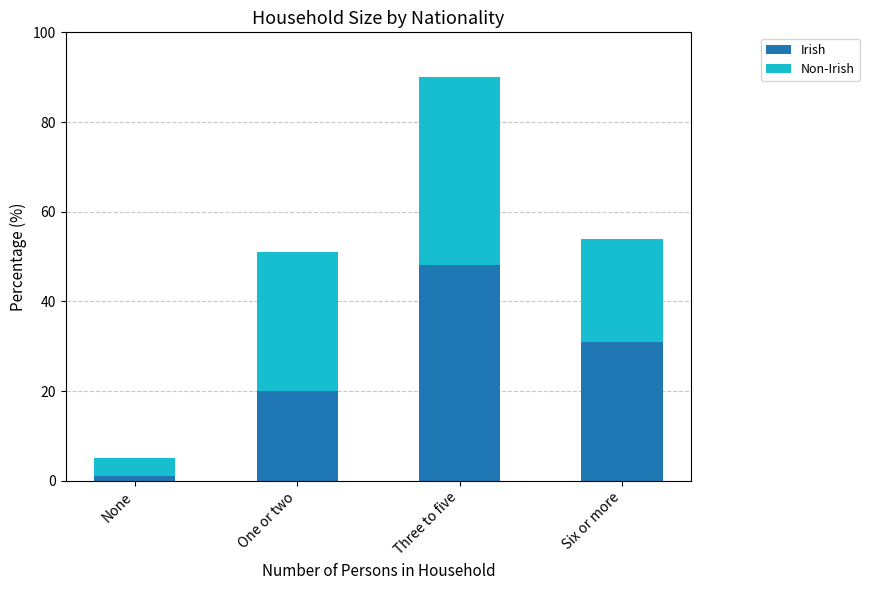

What is the sum of all Irish values?

100